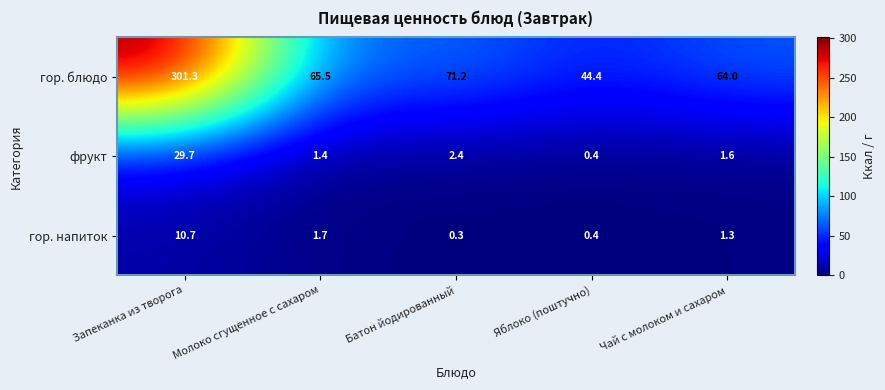

What is the difference between the highest and lowest values at Батон йодированный?

70.9